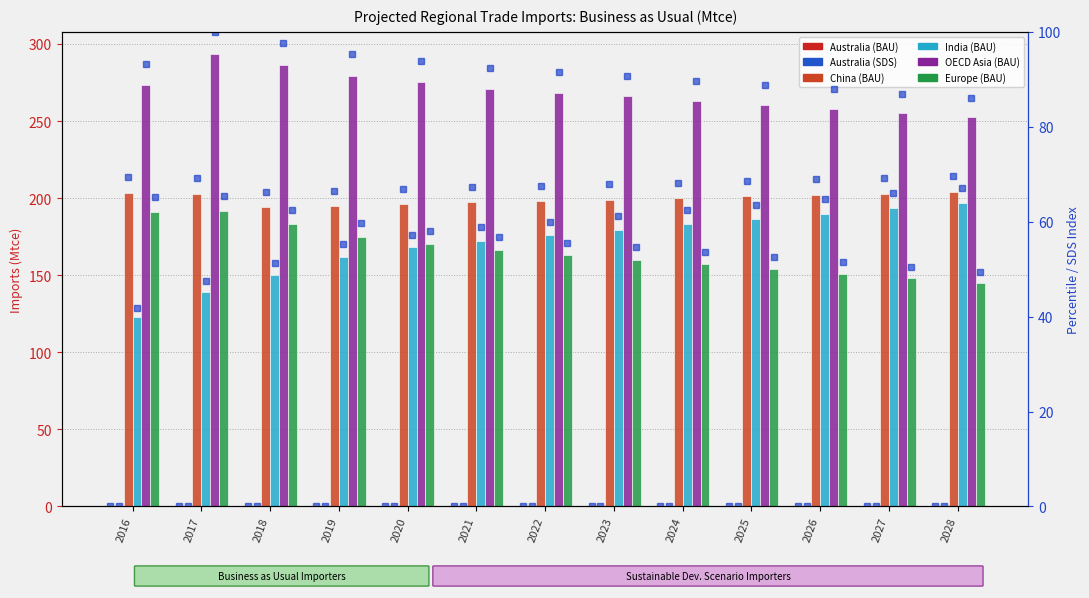

The India (BAU) series shows 87.1 at 2017. True or false?

False